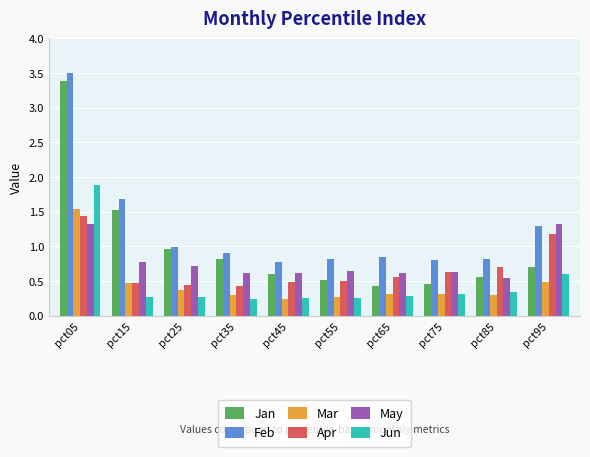

What is the sum of the May values at pct85 and pct45?

1.2